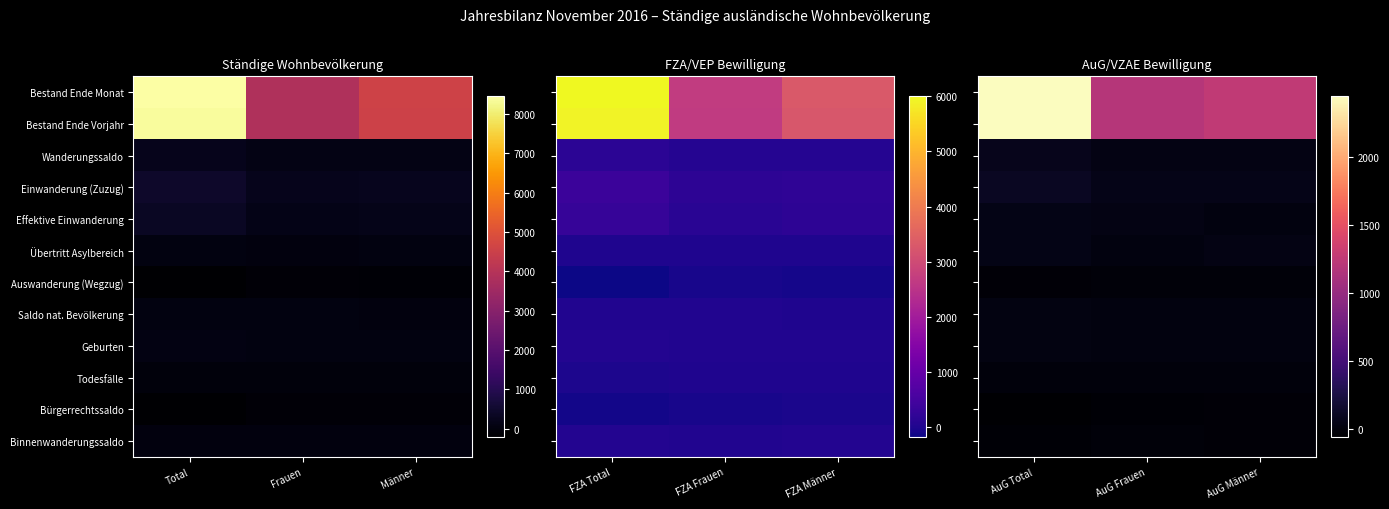

Between Männer and Frauen, which is larger?

Männer